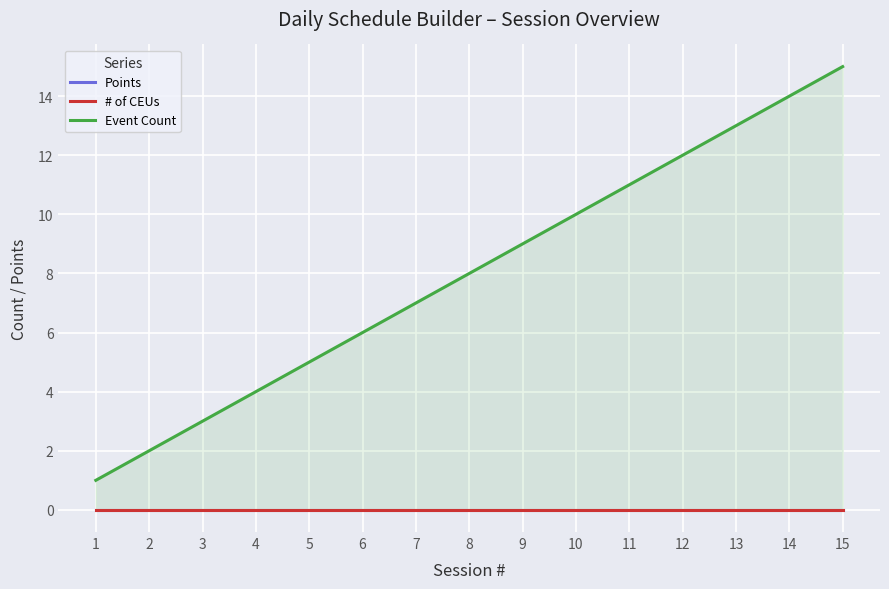

True or false: Event Count has more than 2 points higher than both neighbors.

False